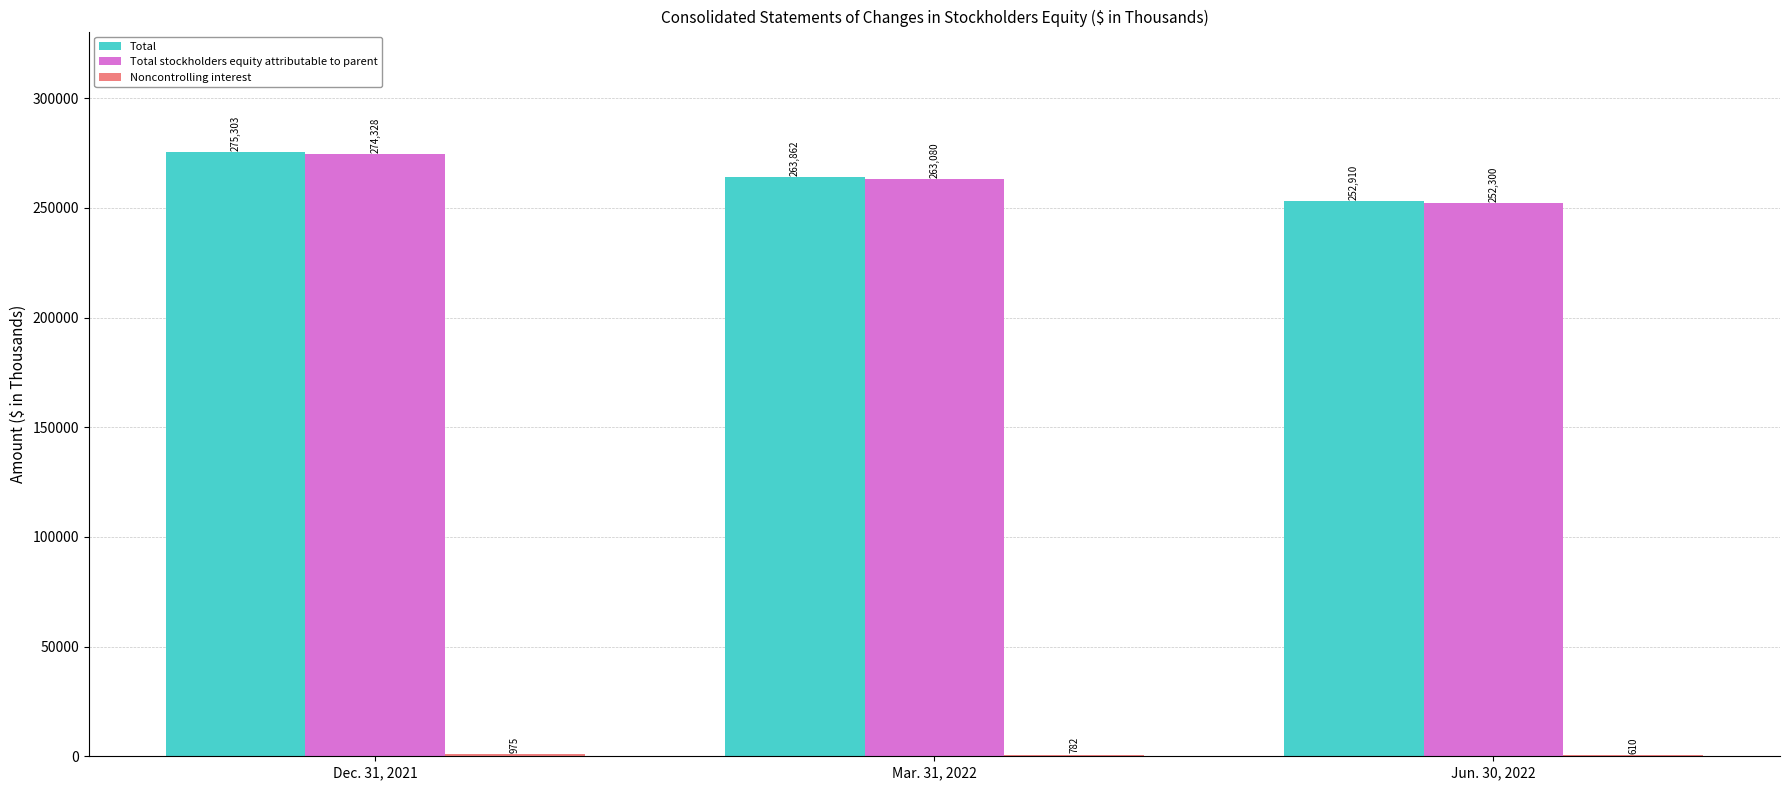

At which category is the sum across all series the highest?

Dec. 31, 2021